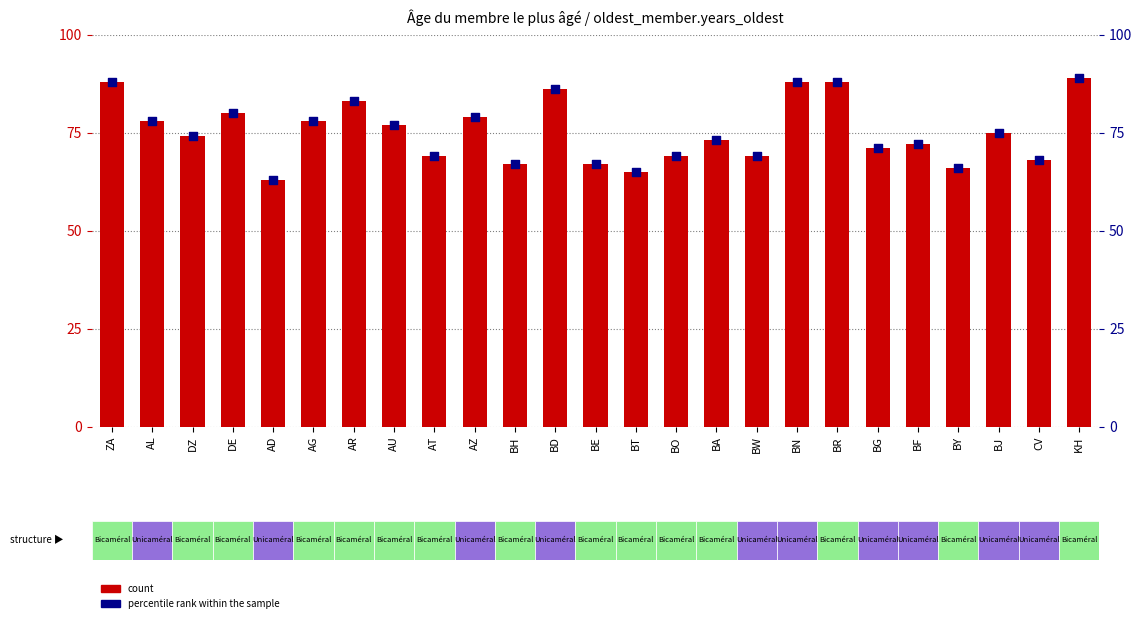

Which series reaches the minimum Y coordinate?

count